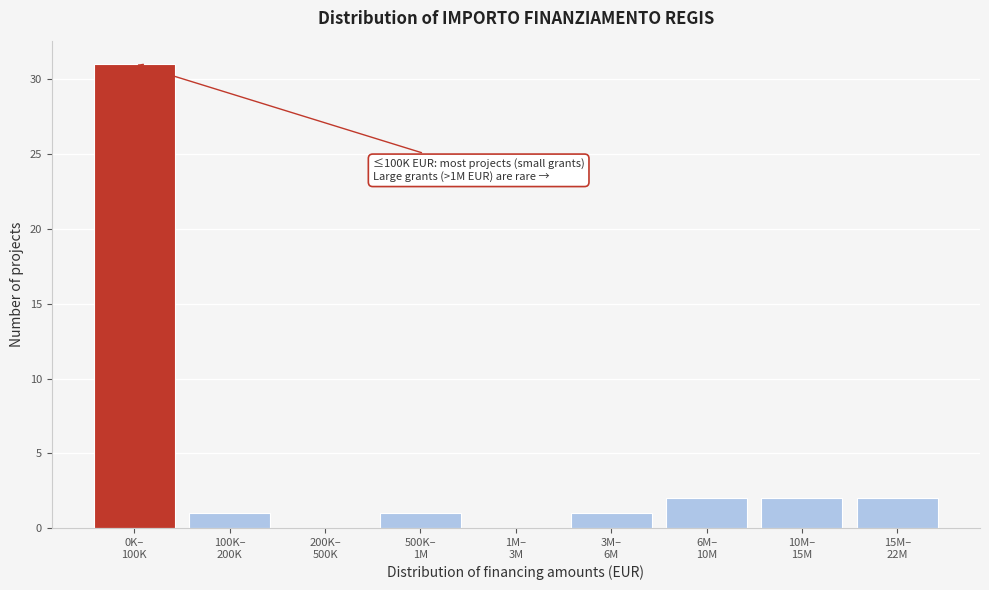

What is the sum of all values?

40